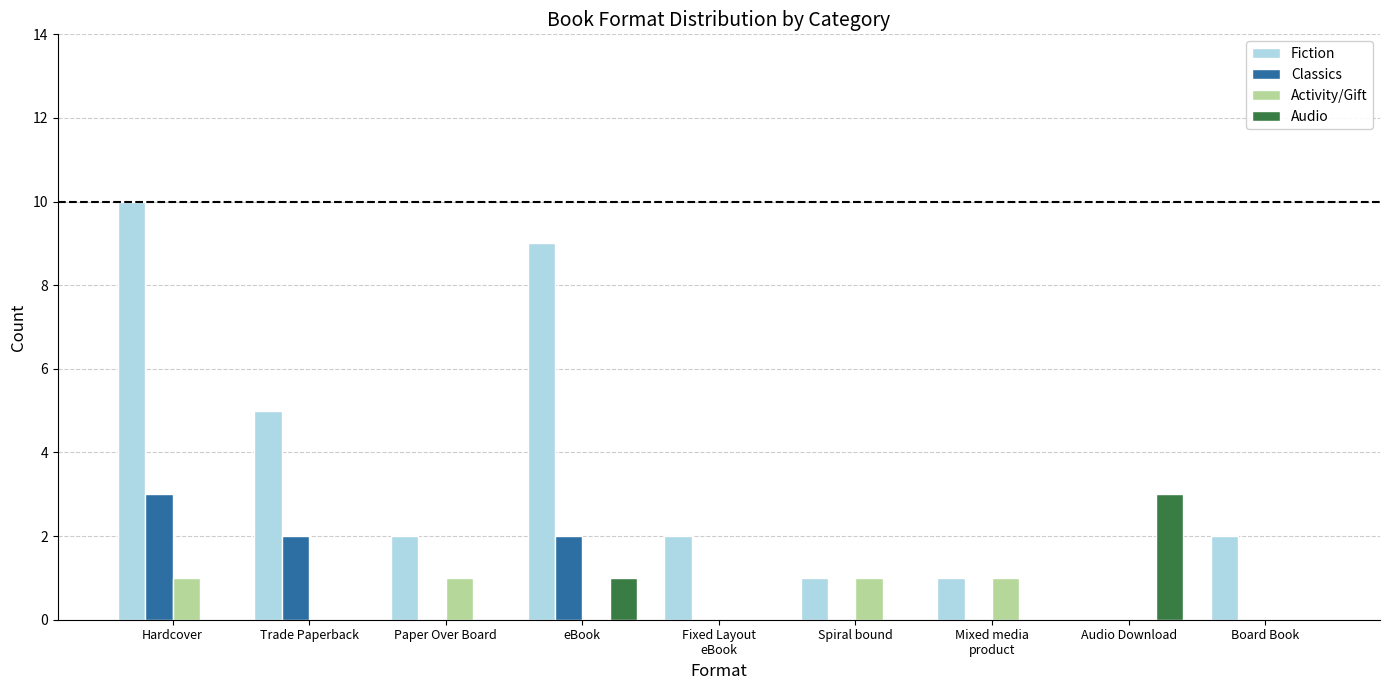

Reading left to right, list all the values displayed in this chart.

Fiction: Hardcover=10	Trade Paperback=5	Paper Over Board=2	eBook=9	Fixed Layout
eBook=2	Spiral bound=1	Mixed media
product=1	Audio Download=0	Board Book=2
Classics: Hardcover=3	Trade Paperback=2	Paper Over Board=0	eBook=2	Fixed Layout
eBook=0	Spiral bound=0	Mixed media
product=0	Audio Download=0	Board Book=0
Activity/Gift: Hardcover=1	Trade Paperback=0	Paper Over Board=1	eBook=0	Fixed Layout
eBook=0	Spiral bound=1	Mixed media
product=1	Audio Download=0	Board Book=0
Audio: Hardcover=0	Trade Paperback=0	Paper Over Board=0	eBook=1	Fixed Layout
eBook=0	Spiral bound=0	Mixed media
product=0	Audio Download=3	Board Book=0